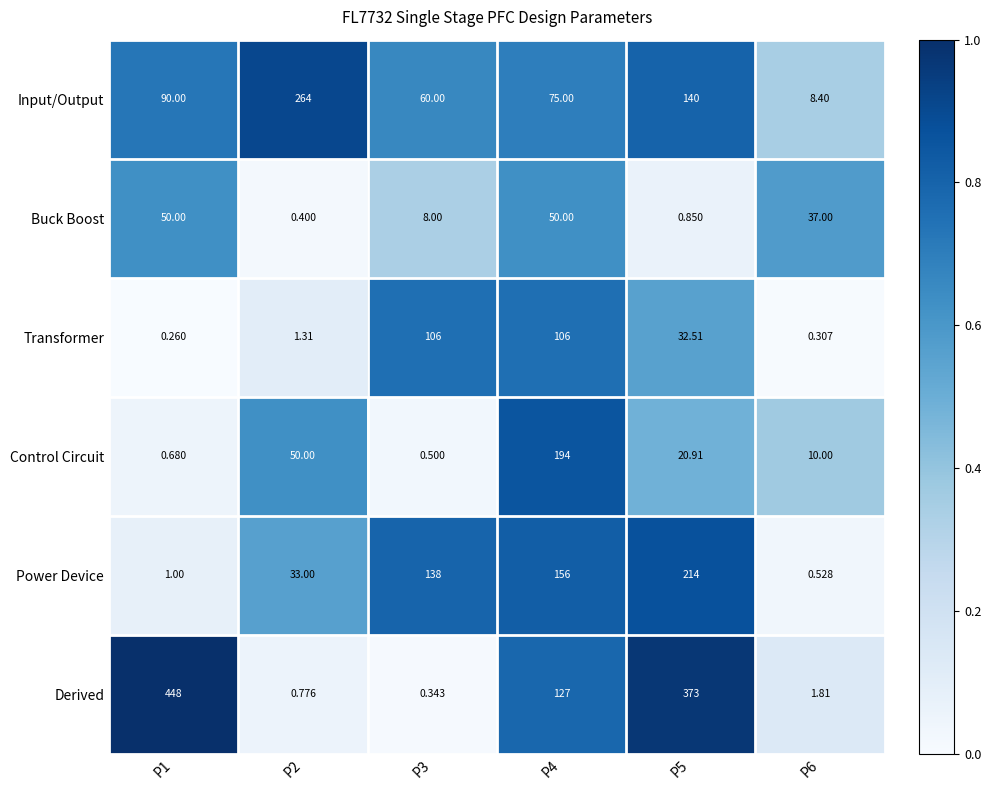

Which series has the largest total across all categories?

Derived